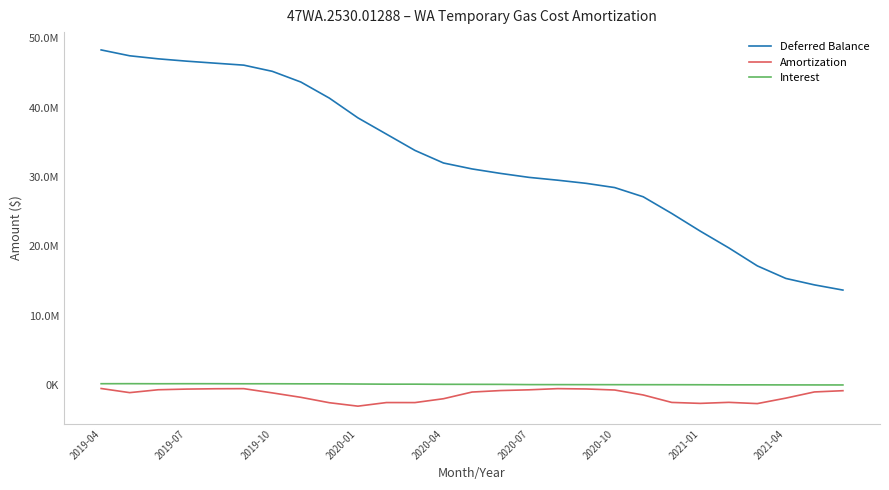

Which series has the largest range (max minus min)?

Deferred Balance